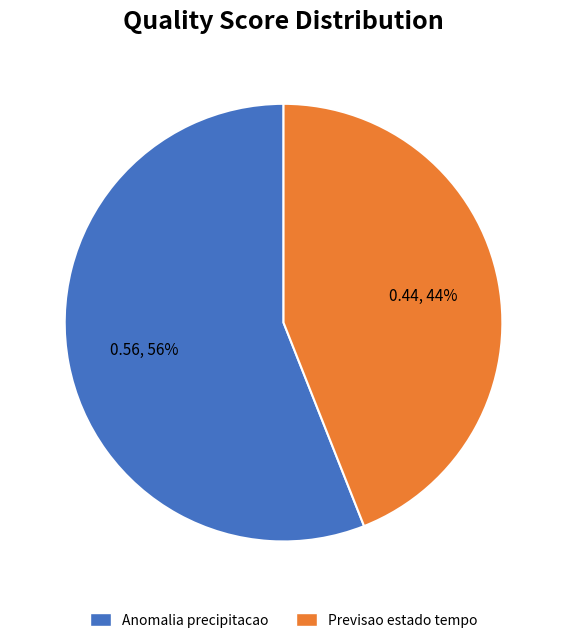

How many slices are in this pie chart?

2